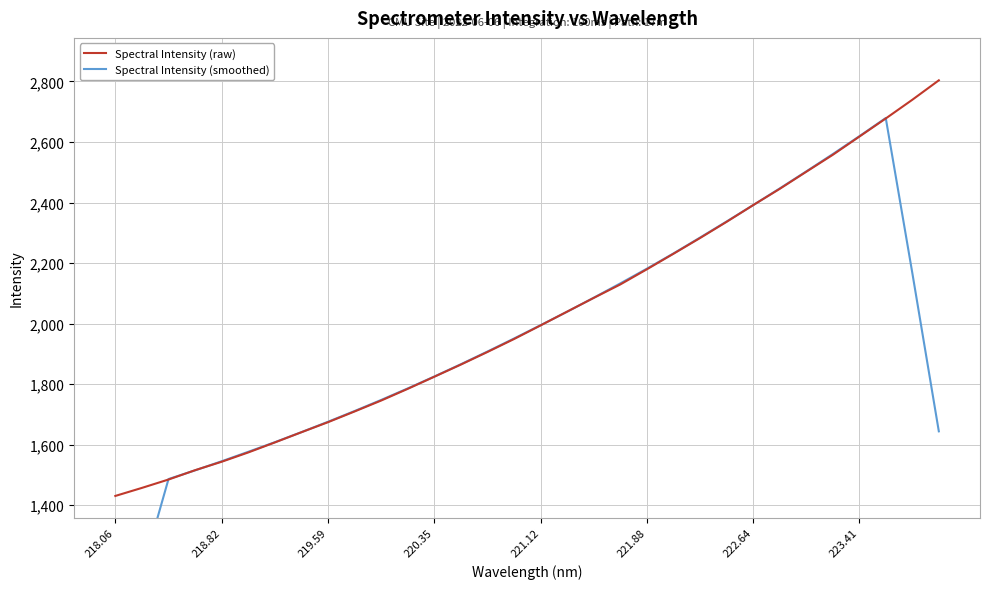

True or false: Spectral Intensity (raw) and Spectral Intensity (smoothed) intersect in this chart.

True